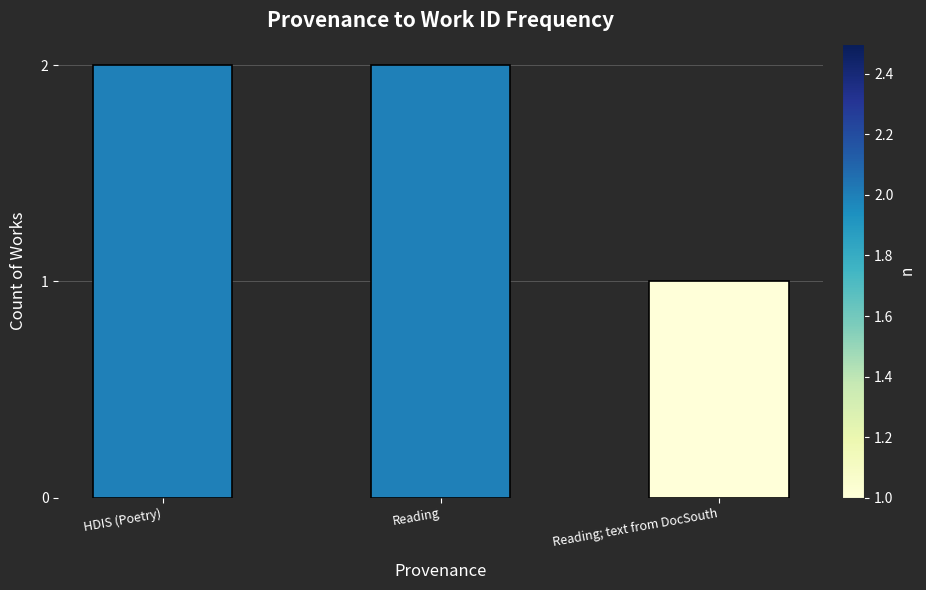

Reading left to right, extract all data points from this chart.

HDIS (Poetry)=2	Reading=2	Reading; text from DocSouth=1